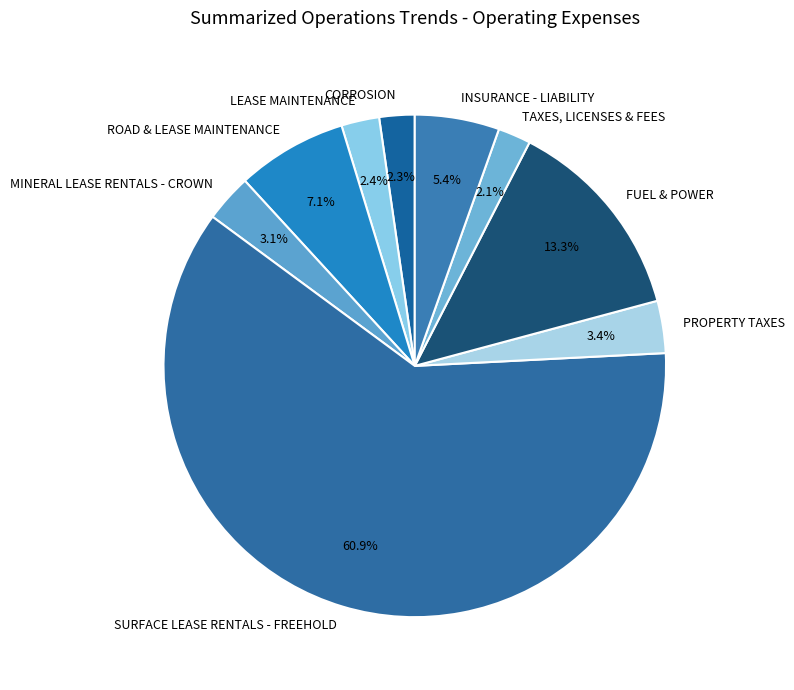

Approximately how many times larger is the value at PROPERTY TAXES compared to ROAD & LEASE MAINTENANCE?

0.5